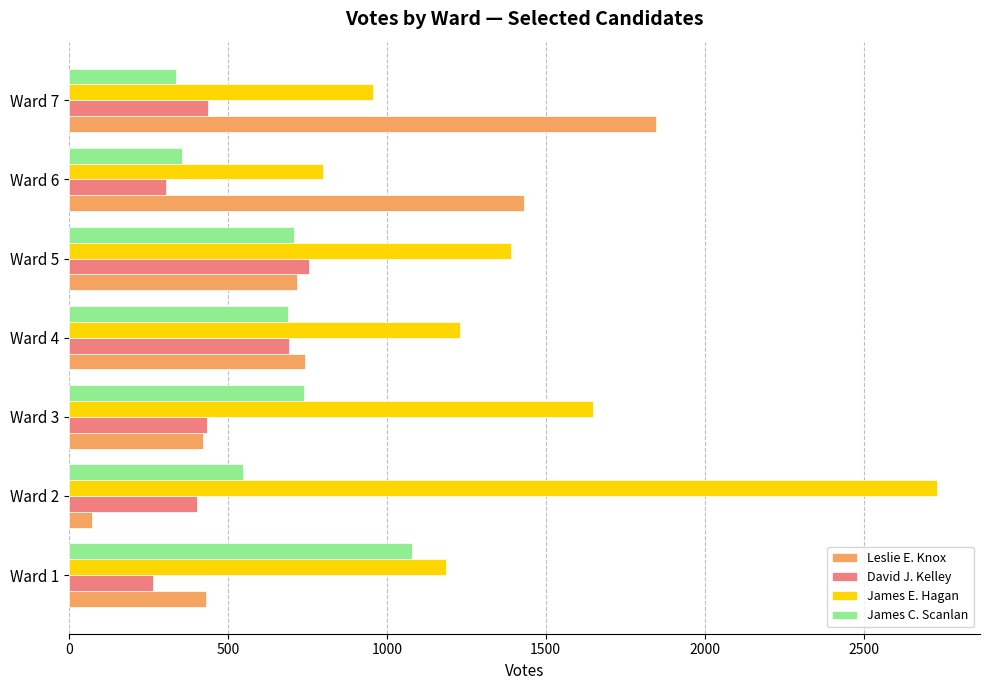

How many data points in James C. Scanlan are less than 688?

3